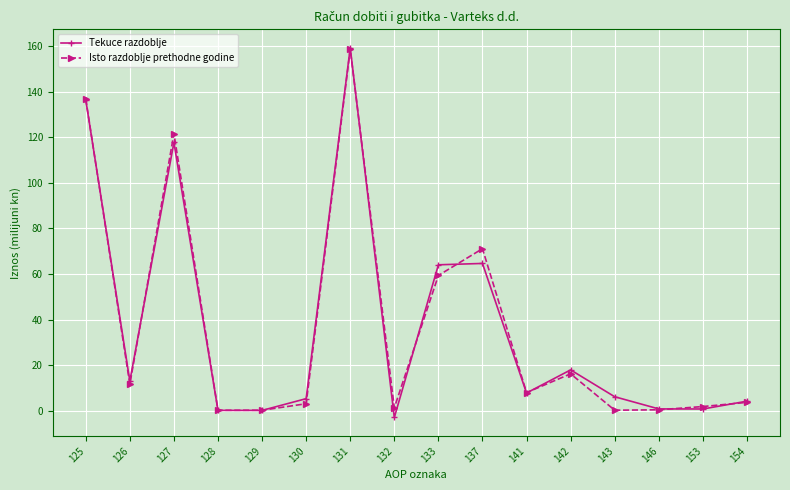

At which category is the sum across all series the highest?

131